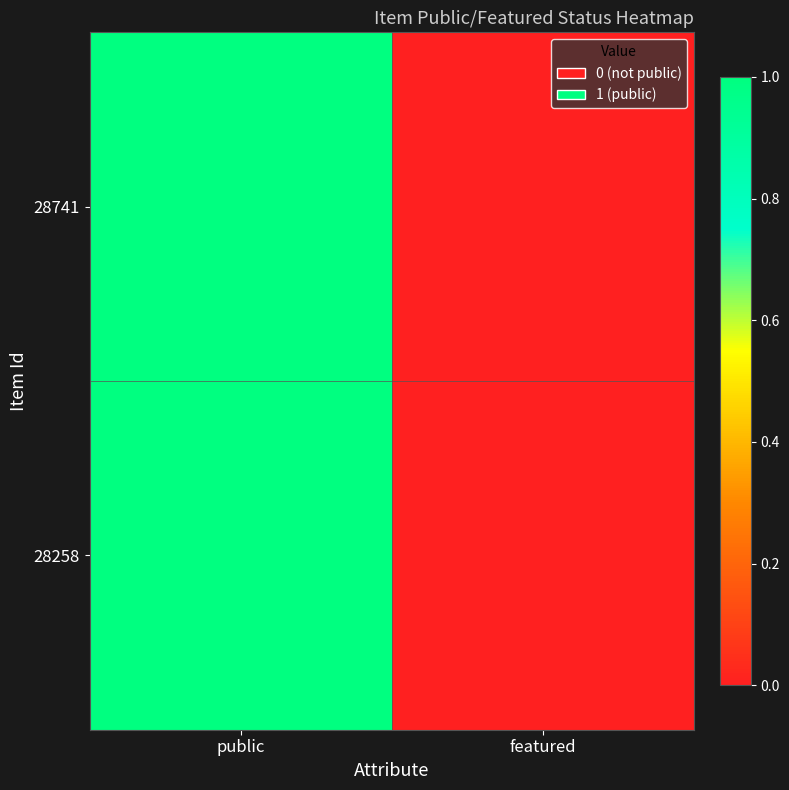

Reading left to right, transcribe all the data shown in this chart.

28741: public=1	featured=0
28258: public=1	featured=0